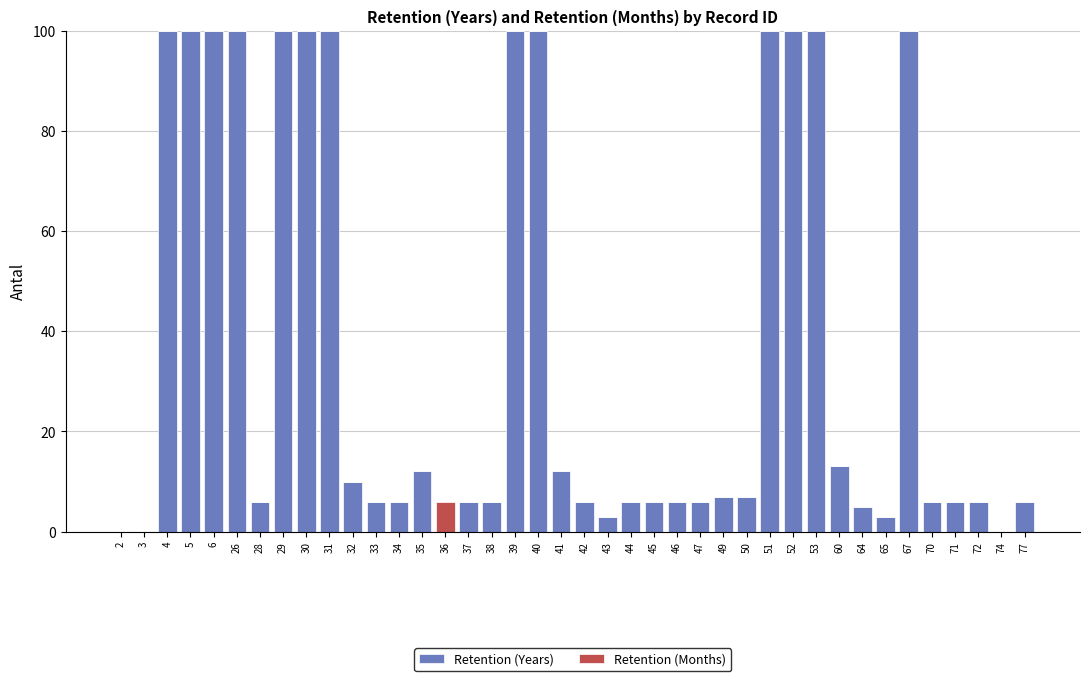

True or false: Retention (Years) has a value of 55 at 53.

False